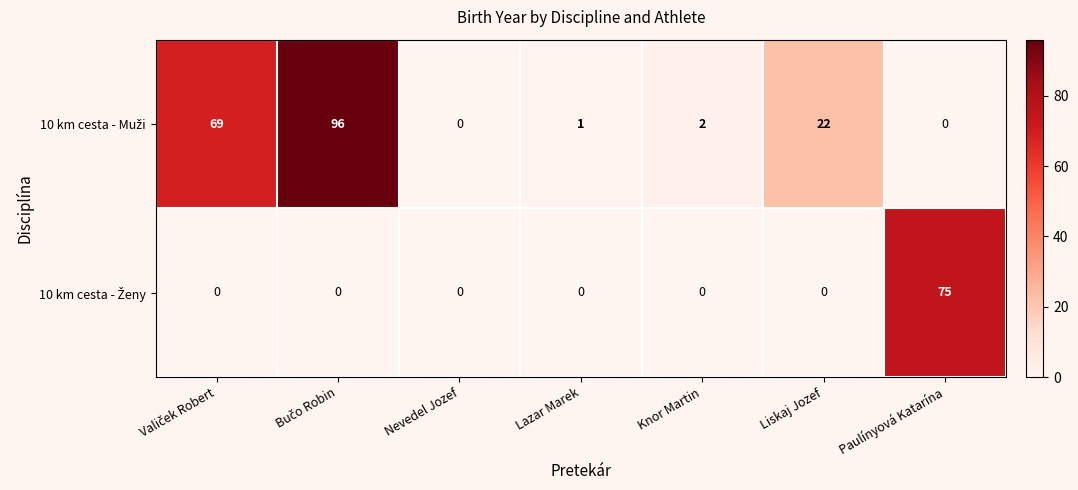

What is the difference between the highest and lowest values at Paulínyová Katarína?

75